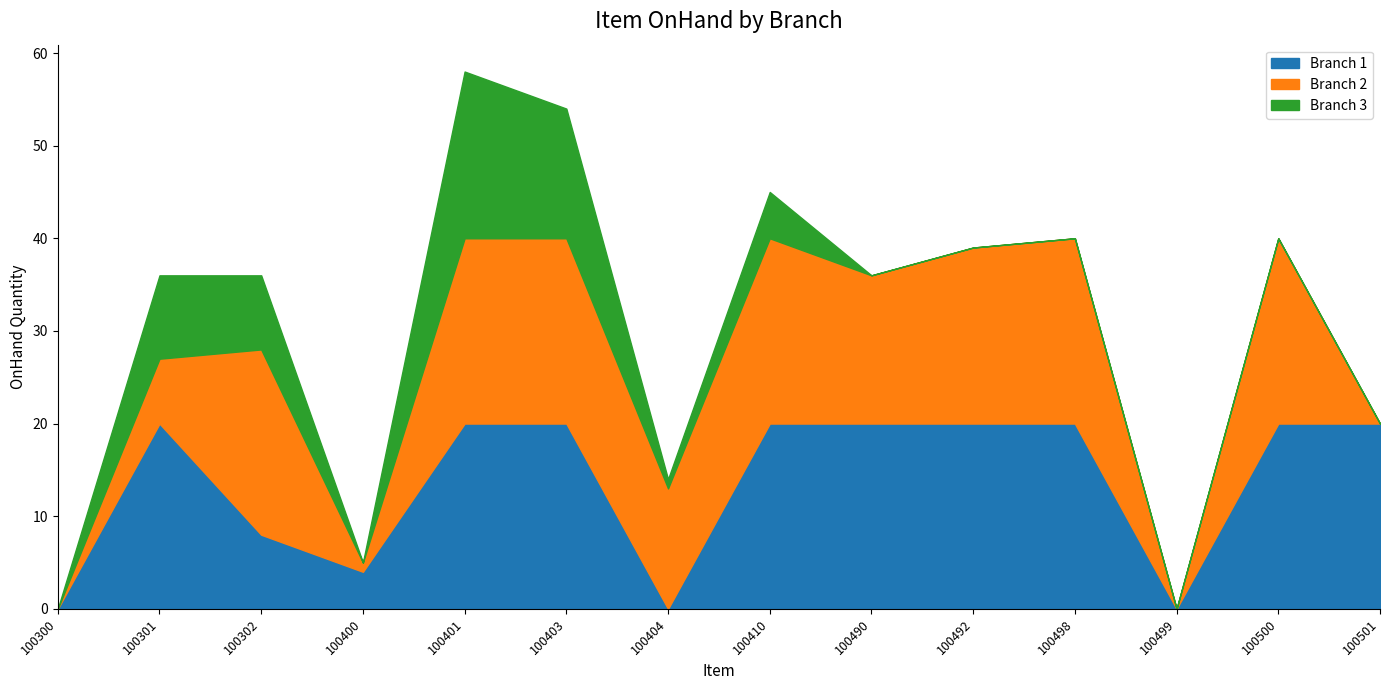

True or false: Branch 2 has a value of 20 at 100403.

True